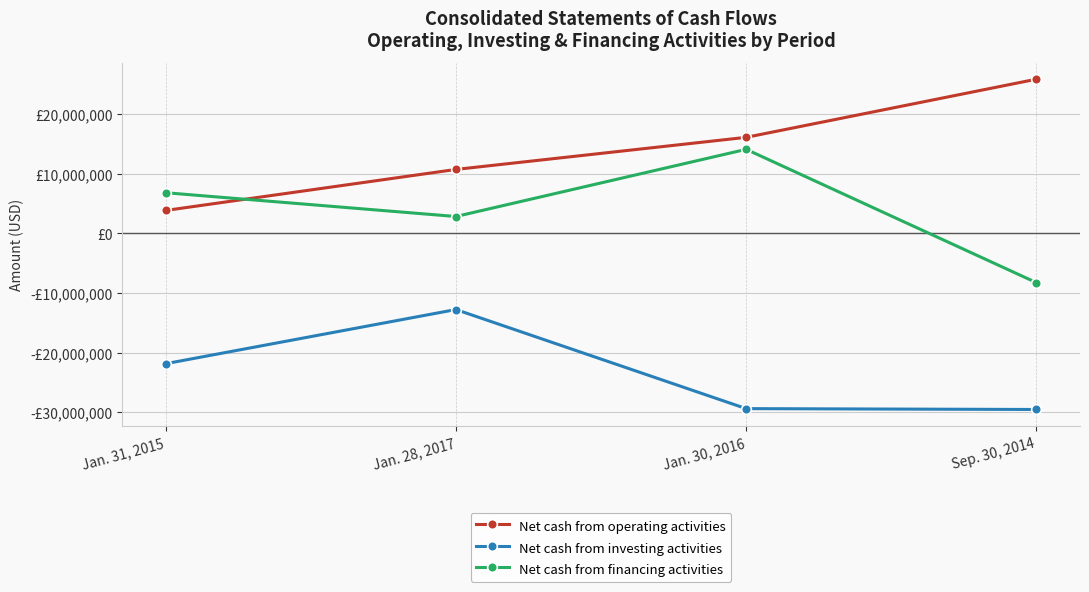

Reading left to right, what are all the values shown in this chart?

Net cash from operating activities: Jan. 31, 2015=3831000	Jan. 28, 2017=10711000	Jan. 30, 2016=16094000	Sep. 30, 2014=25845000
Net cash from investing activities: Jan. 31, 2015=-21866000	Jan. 28, 2017=-12785000	Jan. 30, 2016=-29400000	Sep. 30, 2014=-29544000
Net cash from financing activities: Jan. 31, 2015=6805000	Jan. 28, 2017=2816000	Jan. 30, 2016=14081000	Sep. 30, 2014=-8279000